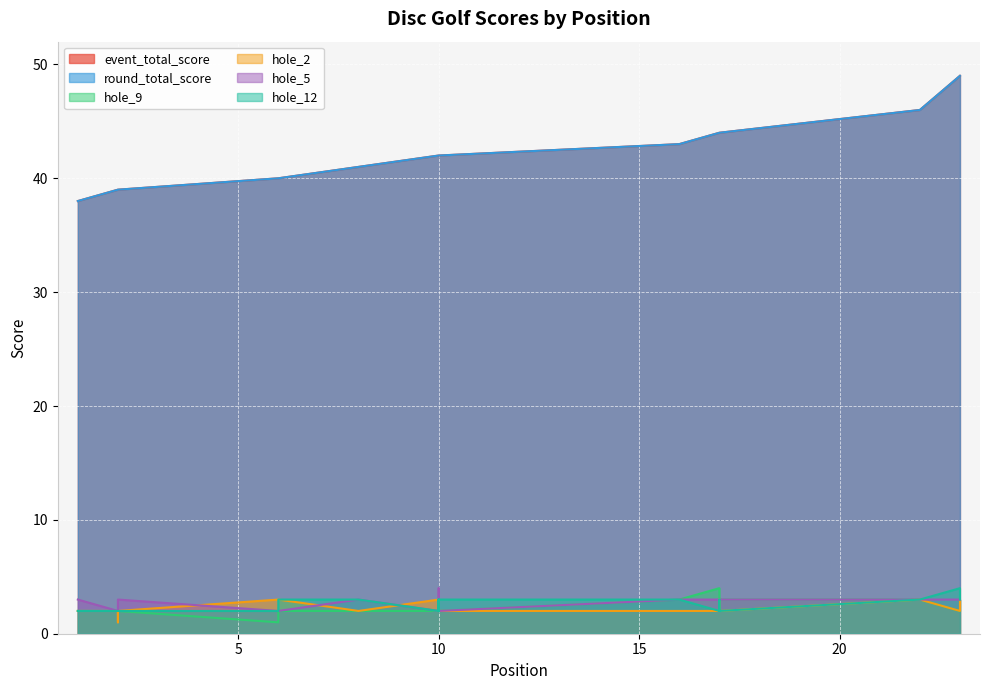

True or false: round_total_score has more than 2 interior local peaks.

False